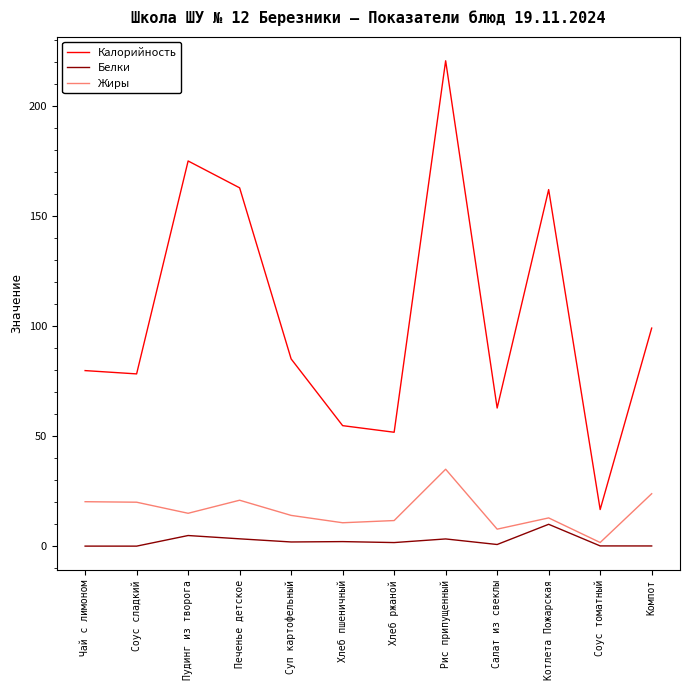

Between Чай с лимоном and Рис припущенный, which series saw the biggest shift?

Калорийность